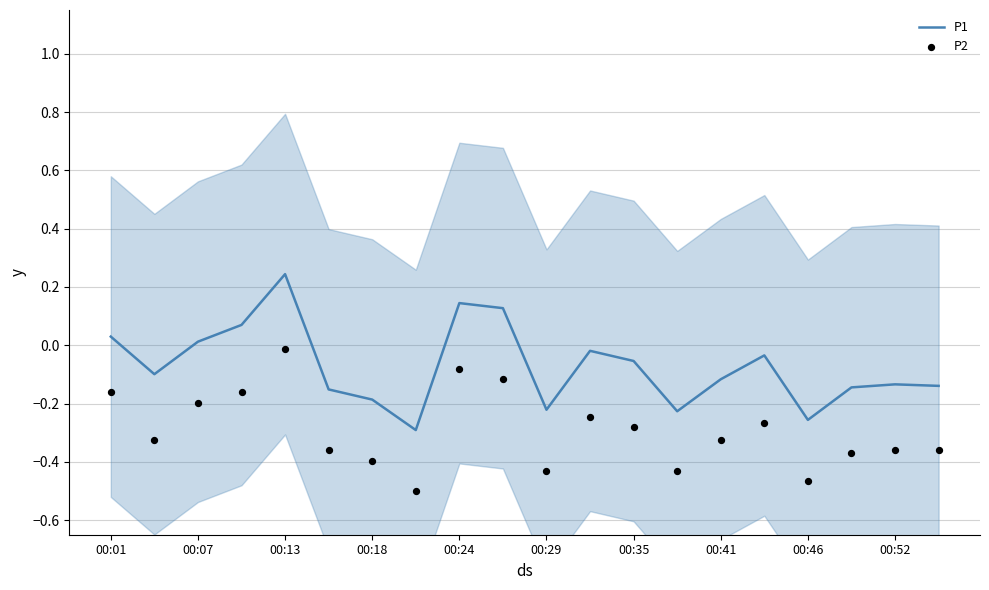

Which series has the largest total across all categories?

P1